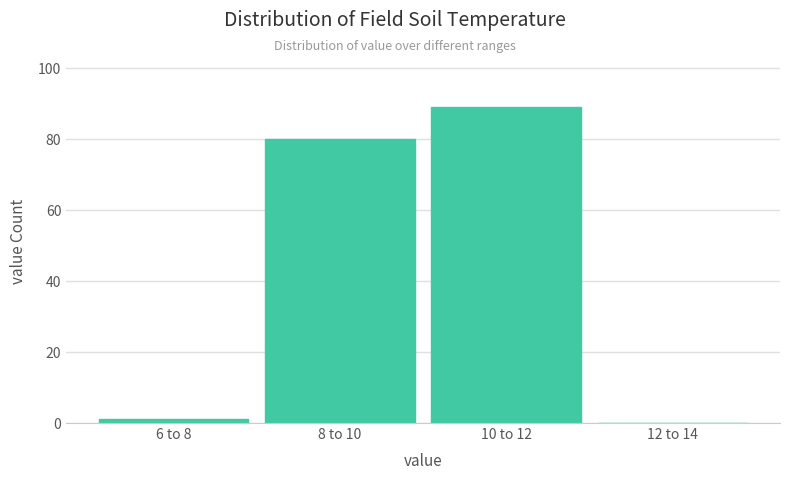

Reading left to right, transcribe all the data shown in this chart.

6 to 8=1	8 to 10=80	10 to 12=89	12 to 14=0